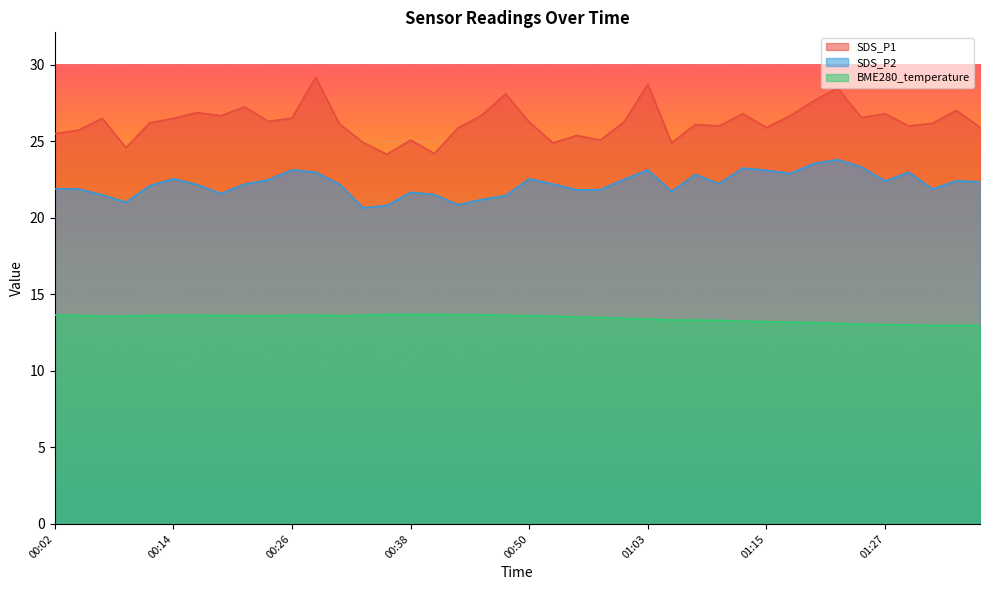

Reading right to left, what are all the values shown in this chart?

SDS_P1: 01:37=25.9	01:34=27.0	01:32=26.2	01:29=26.0	01:27=26.8	01:24=26.6	01:22=28.5	01:20=27.6	01:17=26.7	01:15=25.9	01:12=26.8	01:10=26.0	01:07=26.1	01:05=24.9	01:03=28.7	01:00=26.3	00:58=25.1	00:55=25.4	00:53=24.9	00:50=26.2	00:48=28.1	00:45=26.7	00:43=25.9	00:40=24.2	00:38=25.1	00:36=24.1	00:33=24.9	00:31=26.1	00:28=29.2	00:26=26.5	00:23=26.3	00:21=27.2	00:19=26.7	00:16=26.9	00:14=26.5	00:11=26.2	00:09=24.6	00:06=26.5	00:04=25.7	00:02=25.5
SDS_P2: 01:37=22.4	01:34=22.4	01:32=21.9	01:29=23.0	01:27=22.4	01:24=23.3	01:22=23.8	01:20=23.6	01:17=22.9	01:15=23.1	01:12=23.2	01:10=22.2	01:07=22.8	01:05=21.7	01:03=23.1	01:00=22.5	00:58=21.8	00:55=21.8	00:53=22.2	00:50=22.6	00:48=21.4	00:45=21.2	00:43=20.9	00:40=21.5	00:38=21.7	00:36=20.8	00:33=20.6	00:31=22.2	00:28=23.0	00:26=23.1	00:23=22.5	00:21=22.2	00:19=21.6	00:16=22.2	00:14=22.6	00:11=22.1	00:09=21.0	00:06=21.5	00:04=21.9	00:02=21.9
BME280_temperature: 01:37=13.0	01:34=13.0	01:32=13.0	01:29=13.0	01:27=13.0	01:24=13.1	01:22=13.1	01:20=13.2	01:17=13.2	01:15=13.2	01:12=13.2	01:10=13.3	01:07=13.3	01:05=13.3	01:03=13.4	01:00=13.4	00:58=13.5	00:55=13.5	00:53=13.6	00:50=13.6	00:48=13.6	00:45=13.7	00:43=13.7	00:40=13.7	00:38=13.7	00:36=13.7	00:33=13.6	00:31=13.6	00:28=13.6	00:26=13.6	00:23=13.6	00:21=13.6	00:19=13.6	00:16=13.6	00:14=13.6	00:11=13.6	00:09=13.6	00:06=13.6	00:04=13.6	00:02=13.6